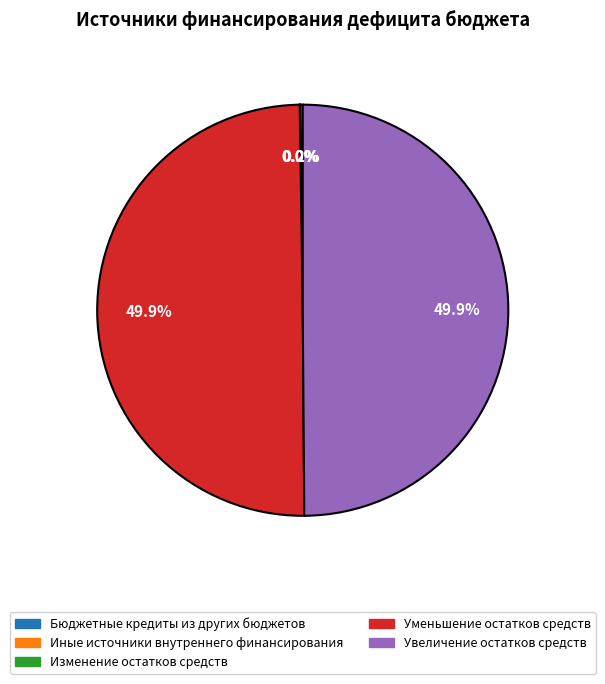

Approximately how many times larger is the value at Увеличение остатков средств compared to Уменьшение остатков средств?

1.0